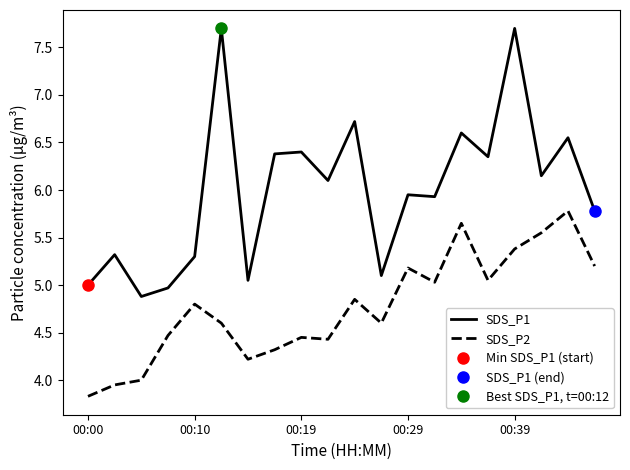

Which category has the highest value in the SDS_P2 series?

18